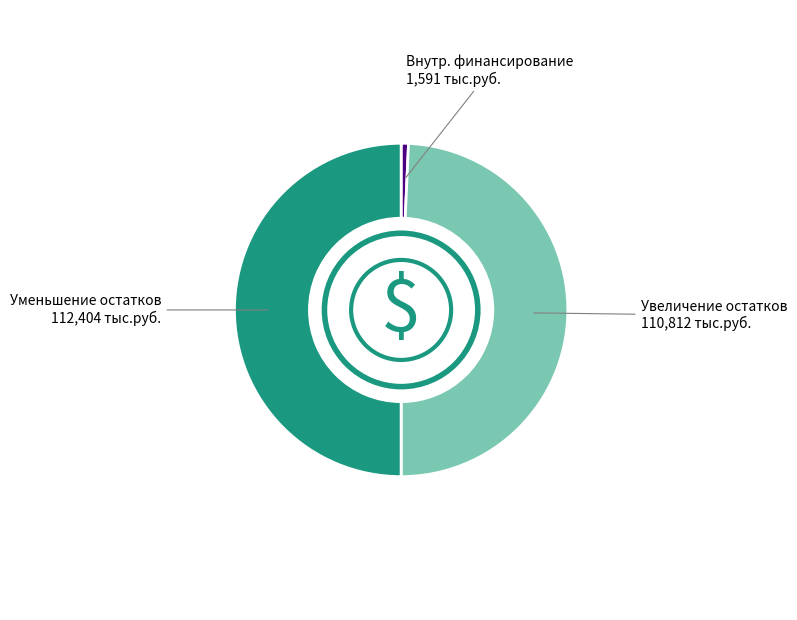

How many segments does this pie chart have?

3